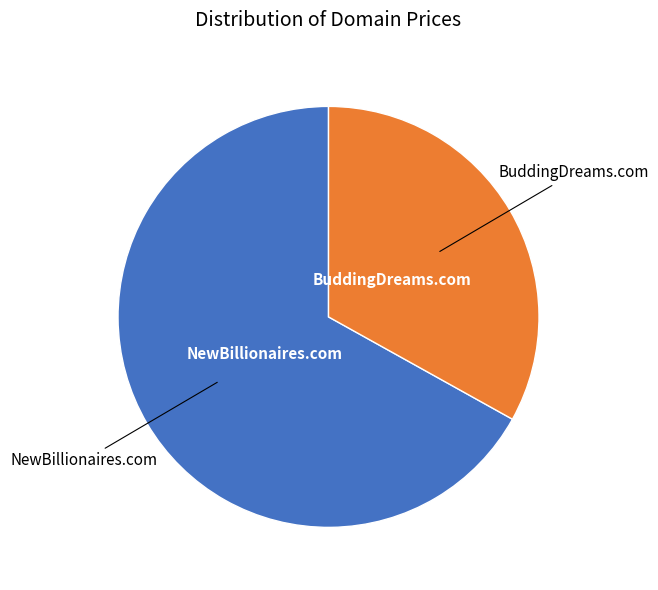

Does any single category account for the majority?

Yes